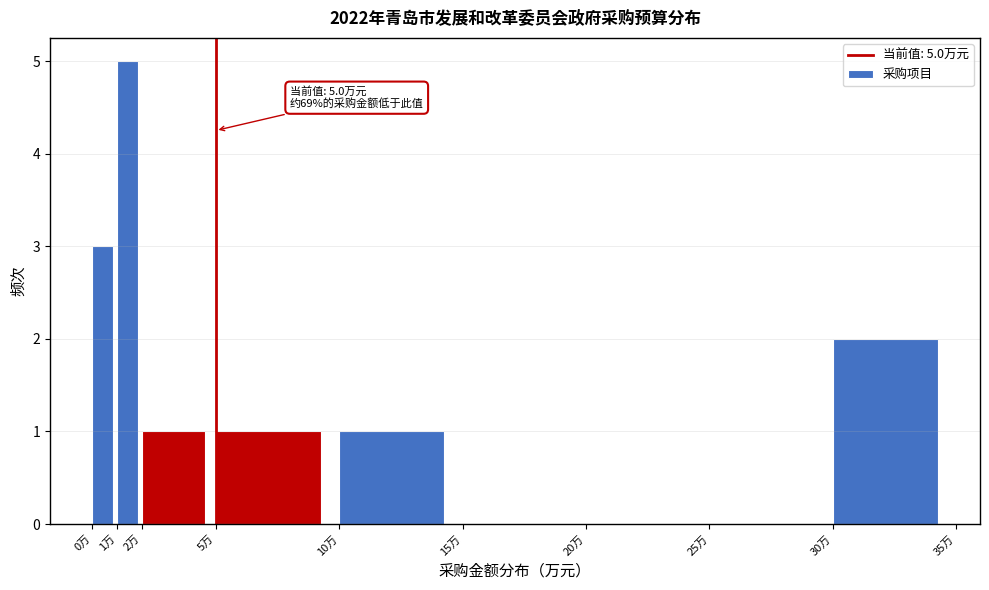

Over which range of the x-axis is the bar tallest?

1 to 2